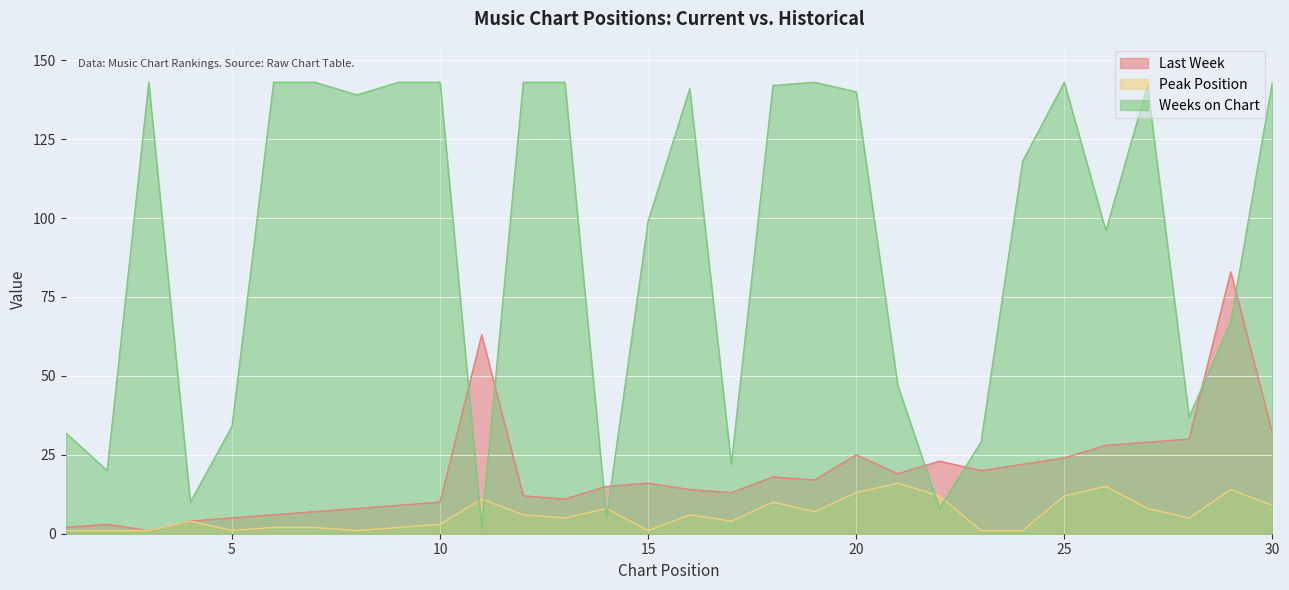

True or false: Last Week and Peak Position intersect in this chart.

False